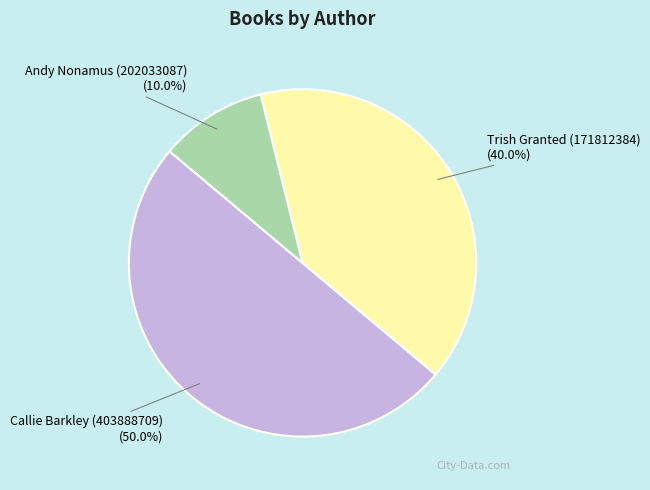

What percentage is the Trish Granted (171812384) slice, to the nearest percent?

40%